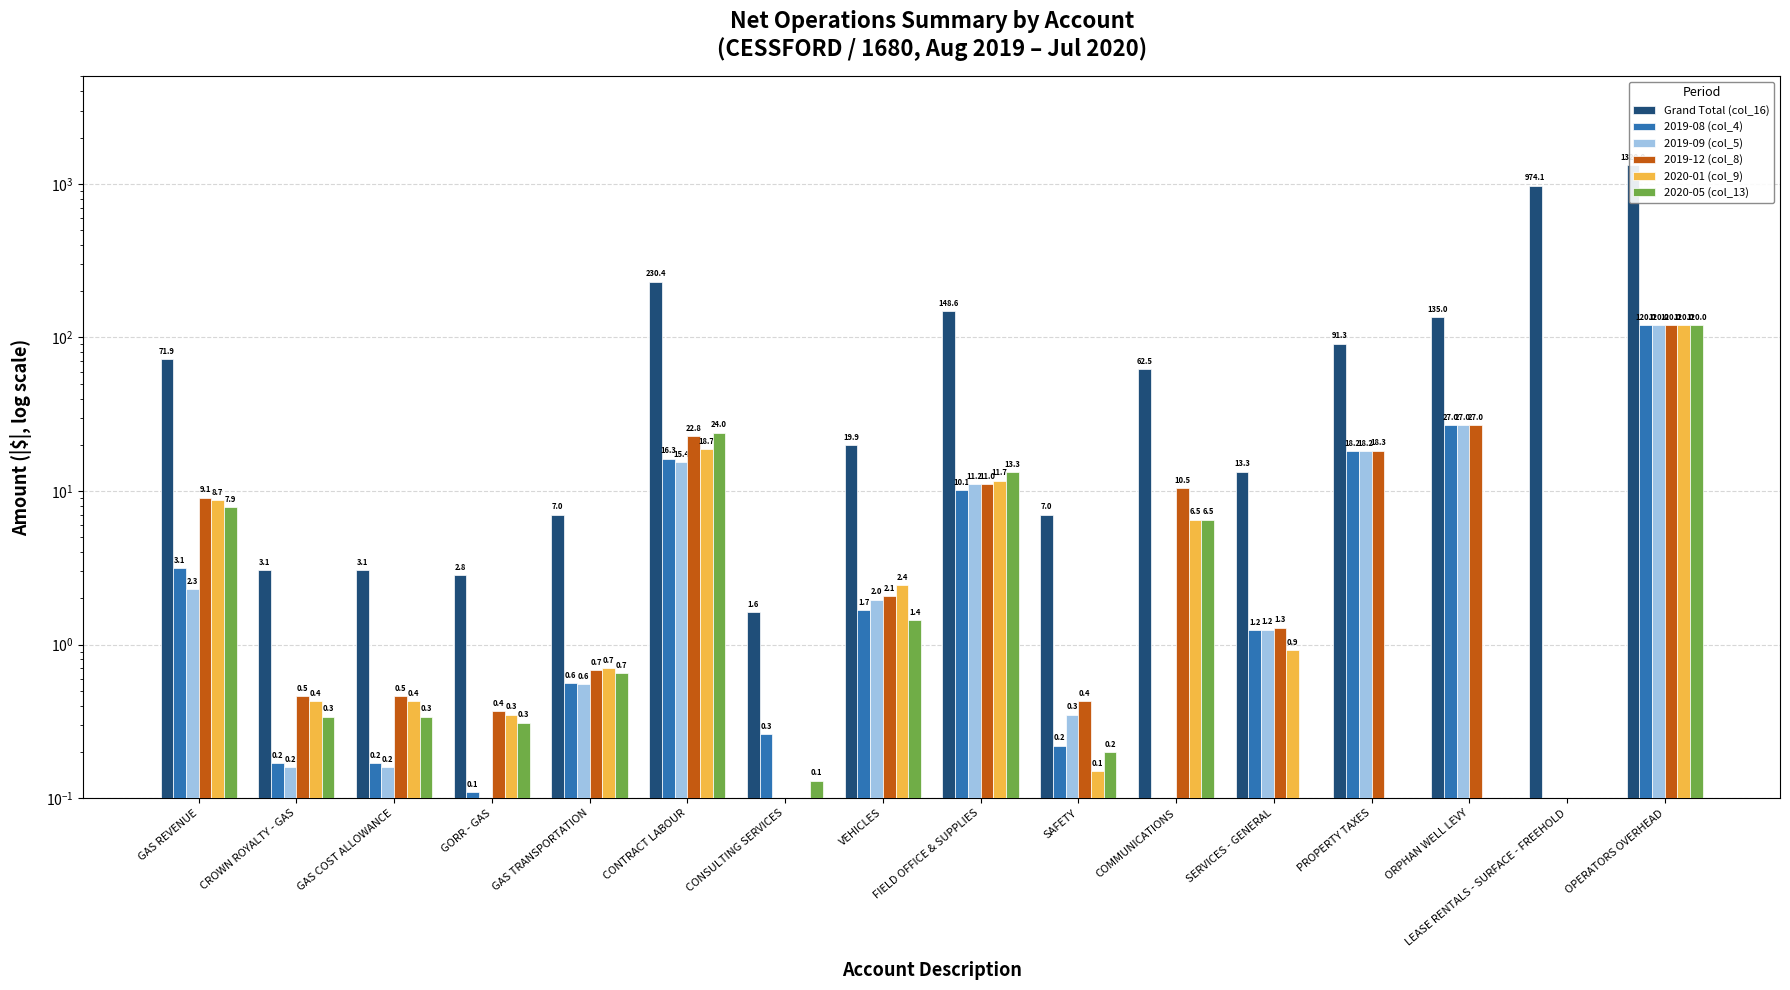

What is the label of the 6th bar from the right?

COMMUNICATIONS